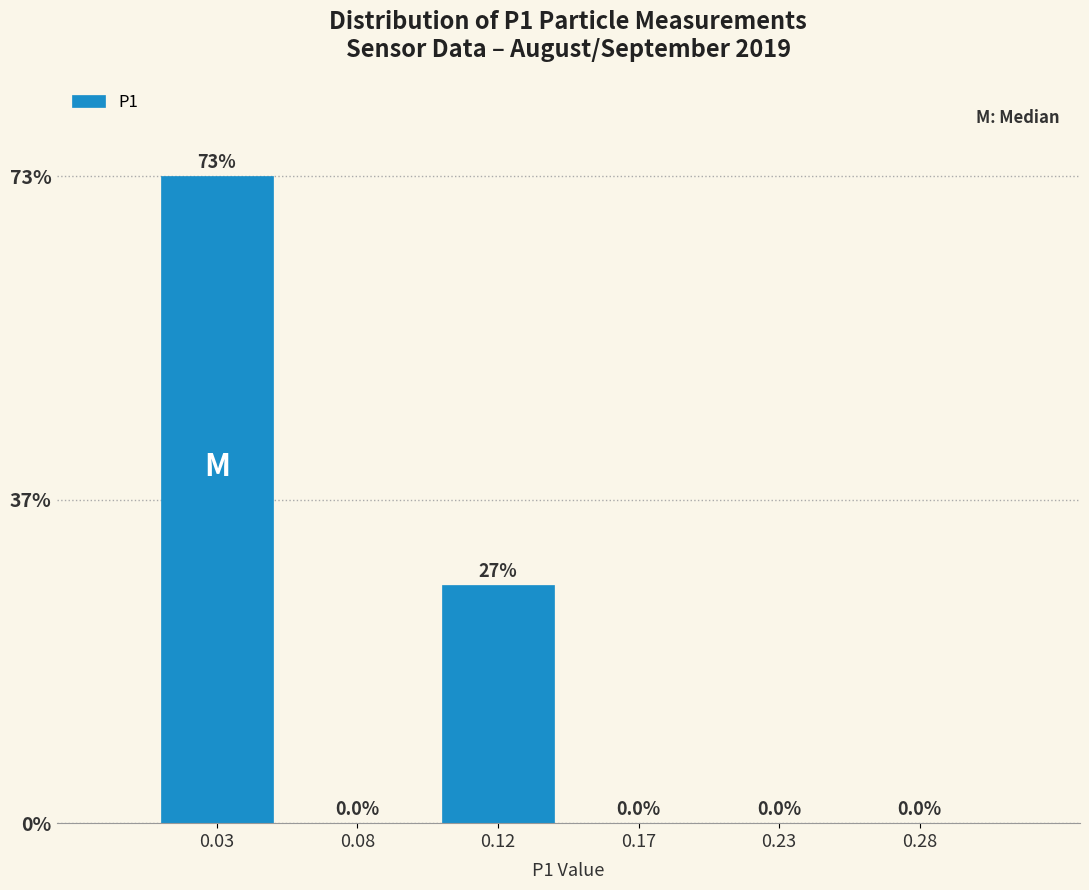

Reading left to right, what are all the values shown in this chart?

0.03=73.1	0.08=0.0	0.12=26.9	0.17=0.0	0.23=0.0	0.28=0.0